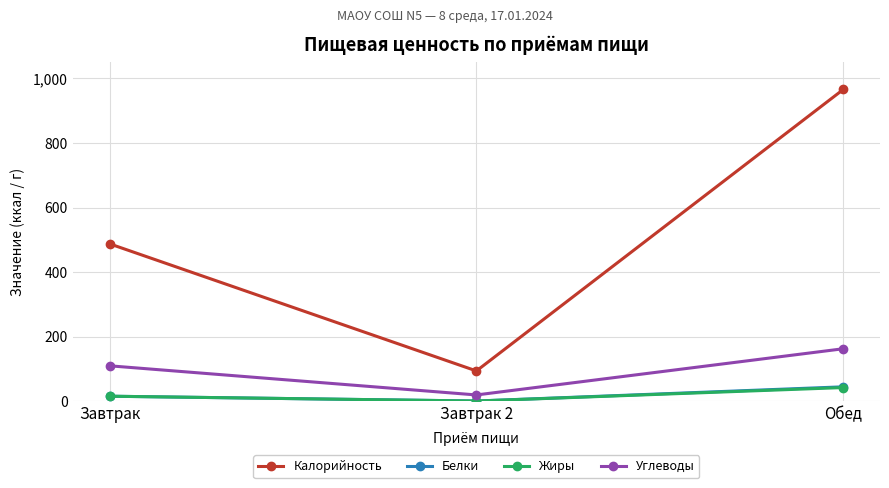

List the labels in order of Калорийность value, largest first.

Обед, Завтрак, Завтрак 2